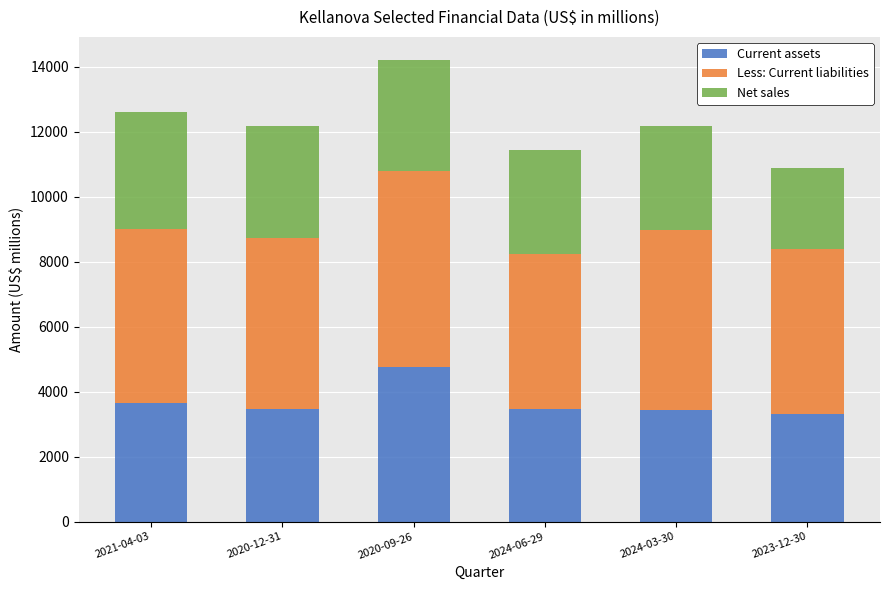

The value of Current assets at 2021-04-03 is 3639. True or false?

True